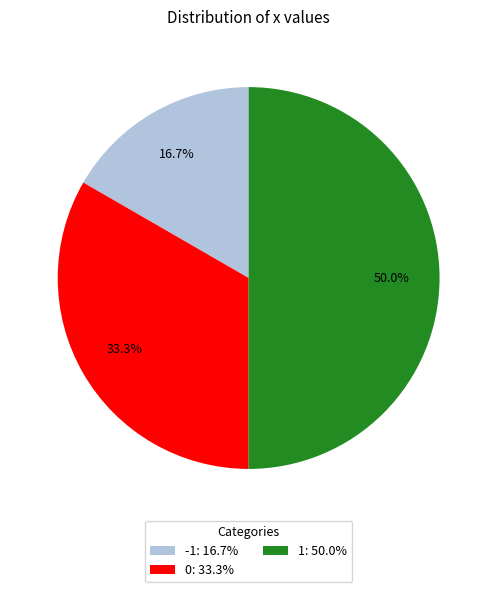

To the nearest percent, what is the difference between the -1 and 0 slice percentages?

17%